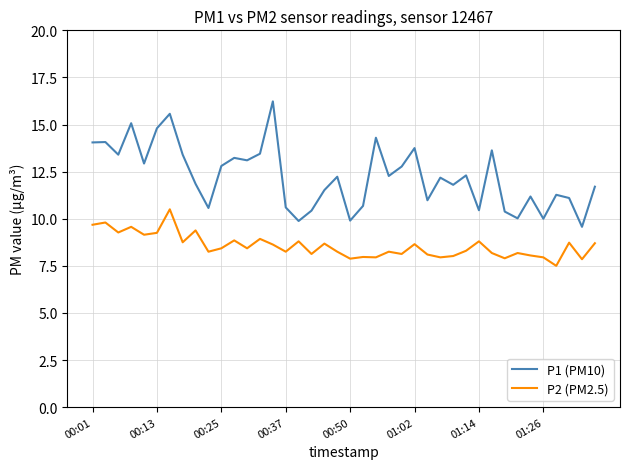

Which series has the largest total across all categories?

P1 (PM10)